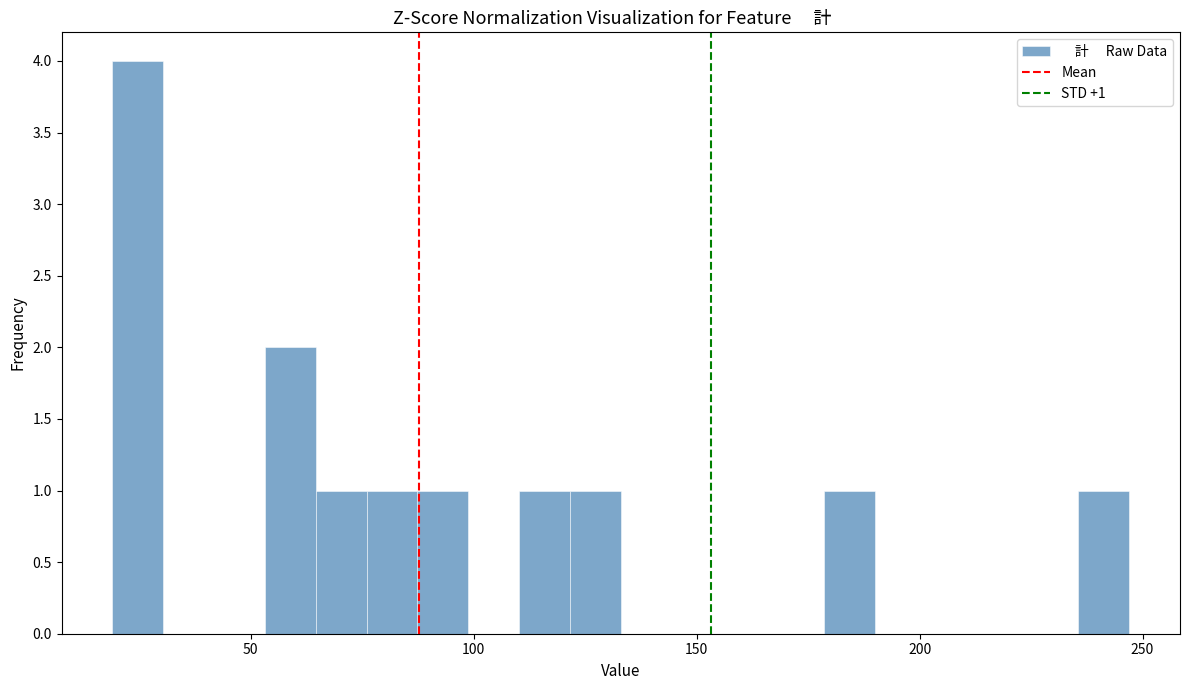

Around what value on the x-axis is the tallest bar? Give the approximate position of its centre, as read against the axis.

25